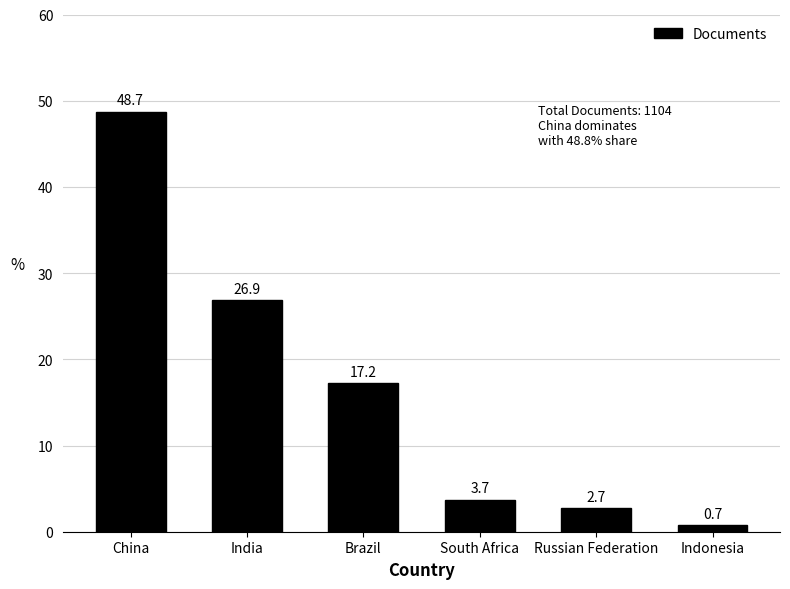

Read the value at India.

26.9